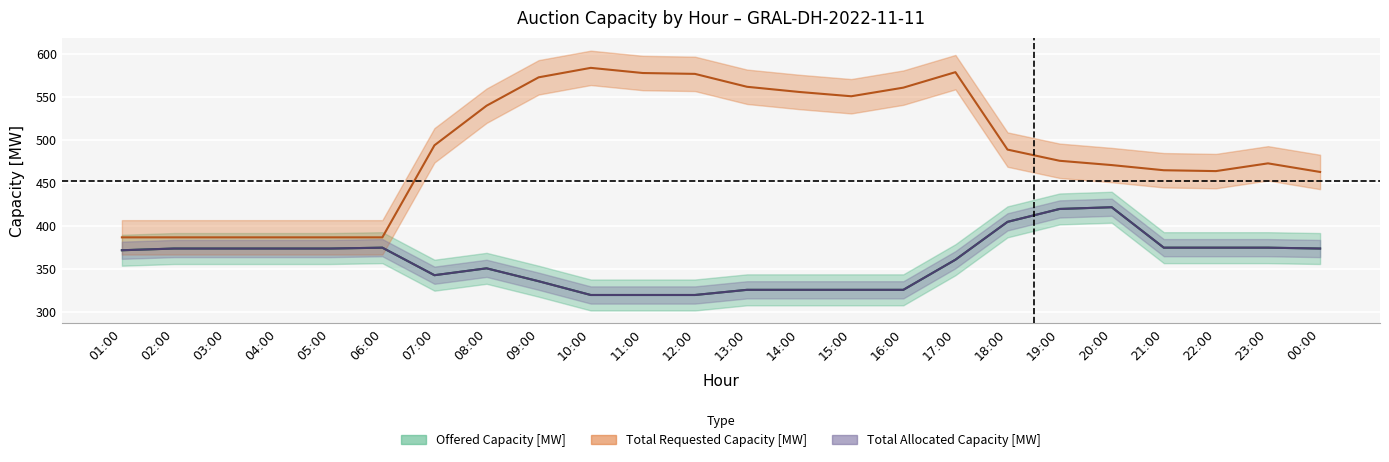

What is the label of the 4th point from the left?

04:00